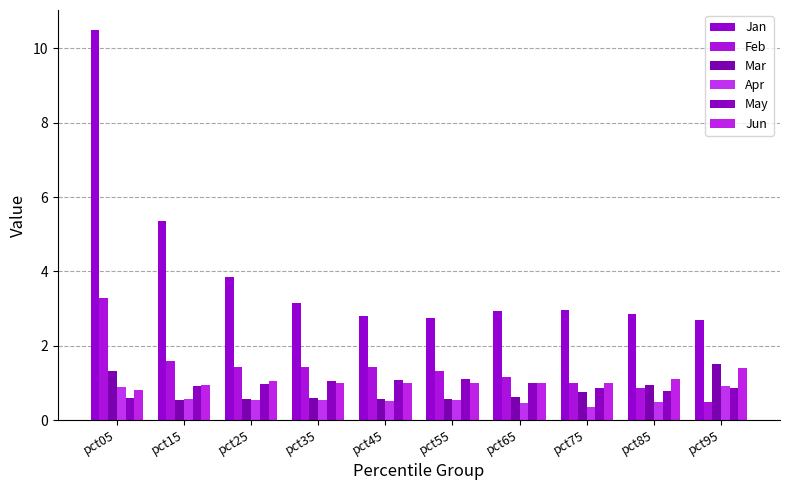

The value of Apr at pct25 is 0.8. True or false?

False